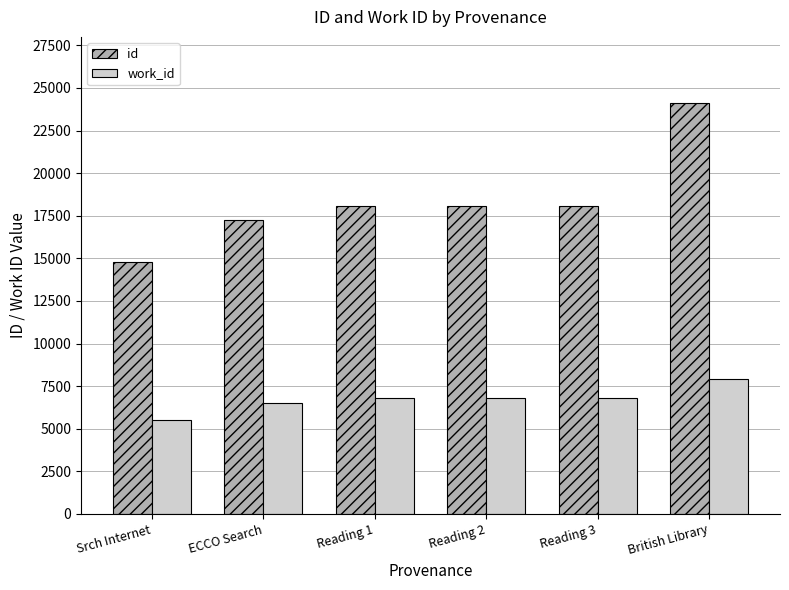

At which category is the sum across all series the highest?

British Library